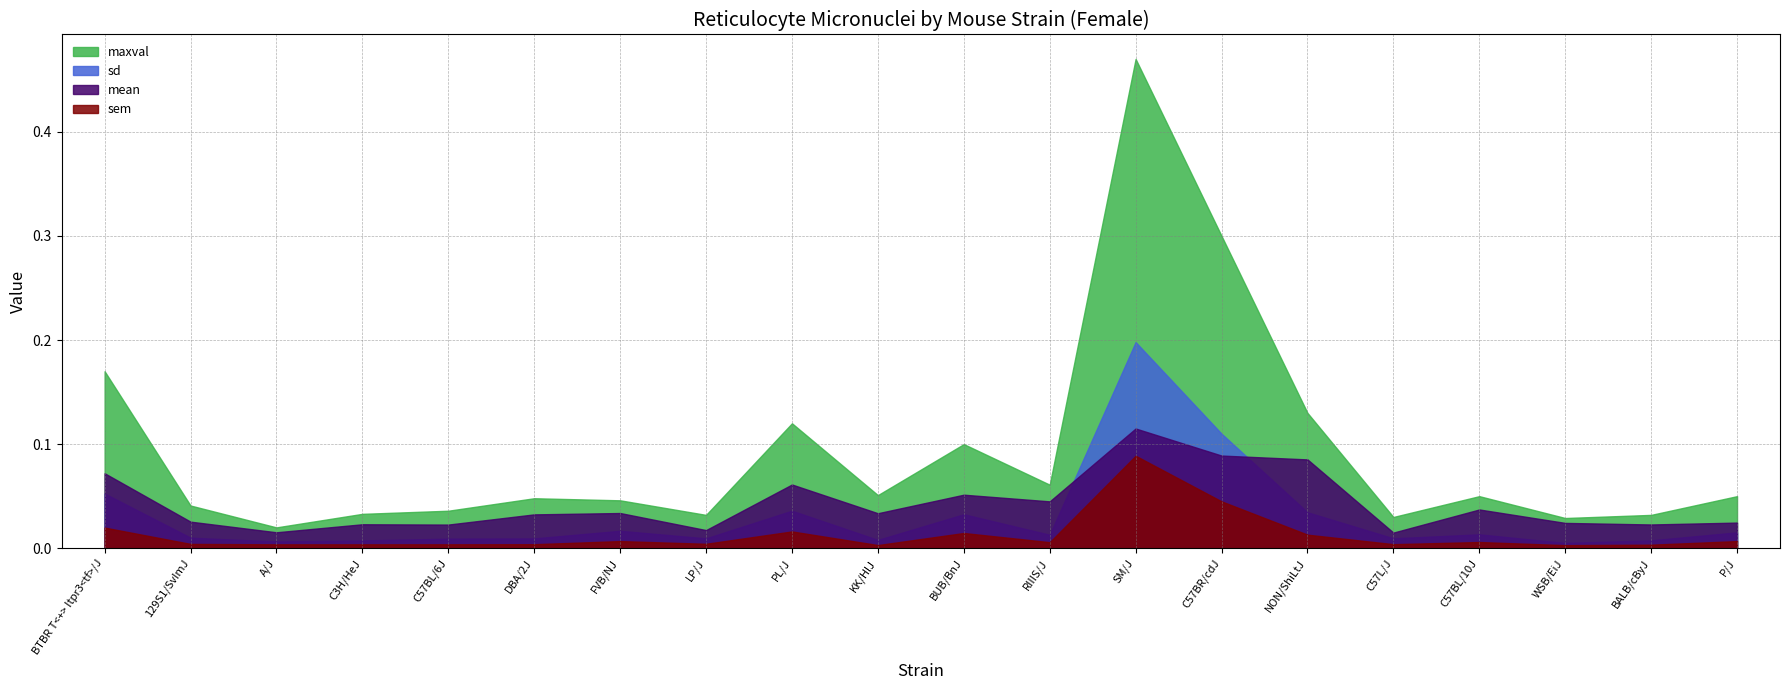

What position from the left is WSB/EiJ?

18